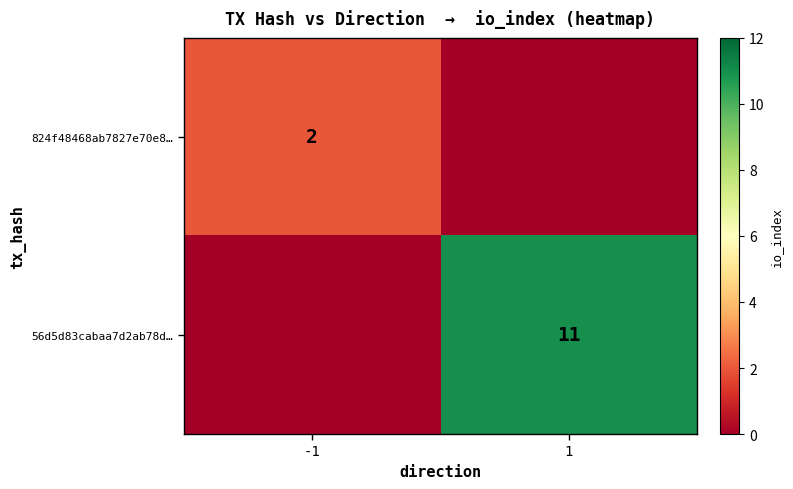

Which series has the widest spread of values?

56d5d83cabaa7d2ab78d…